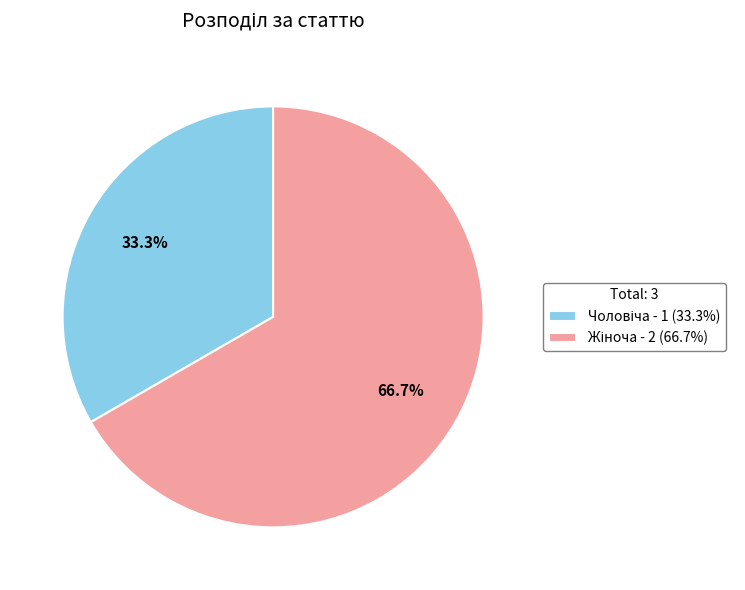

How many slices are in this pie chart?

2